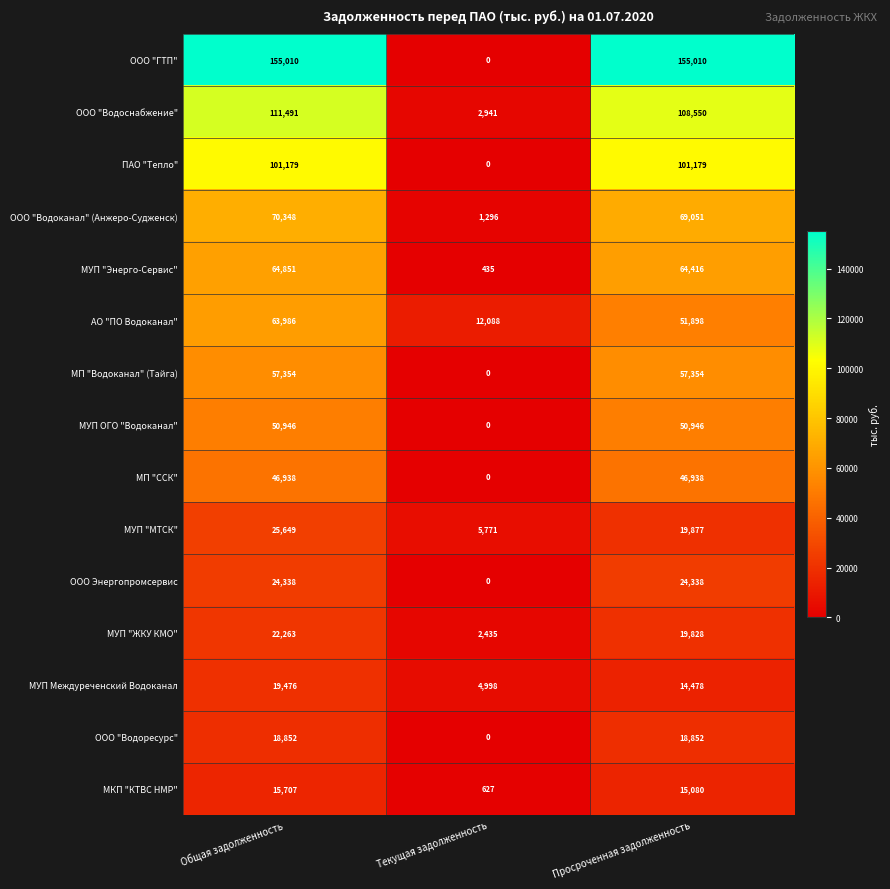

Is it true that МП "ССК" equals 0 at Текущая задолженность?

True